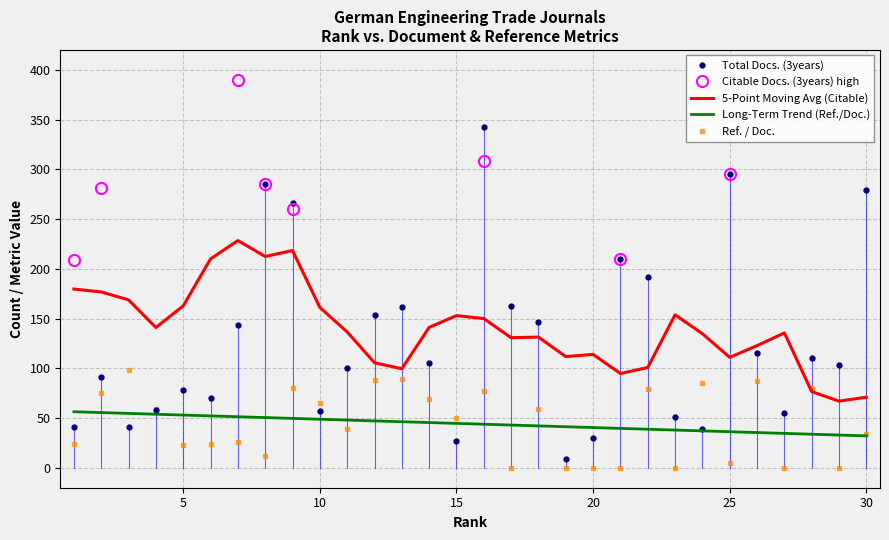

Where do Ref. / Doc. and Total Docs. (3years) first cross each other?

2 and 3